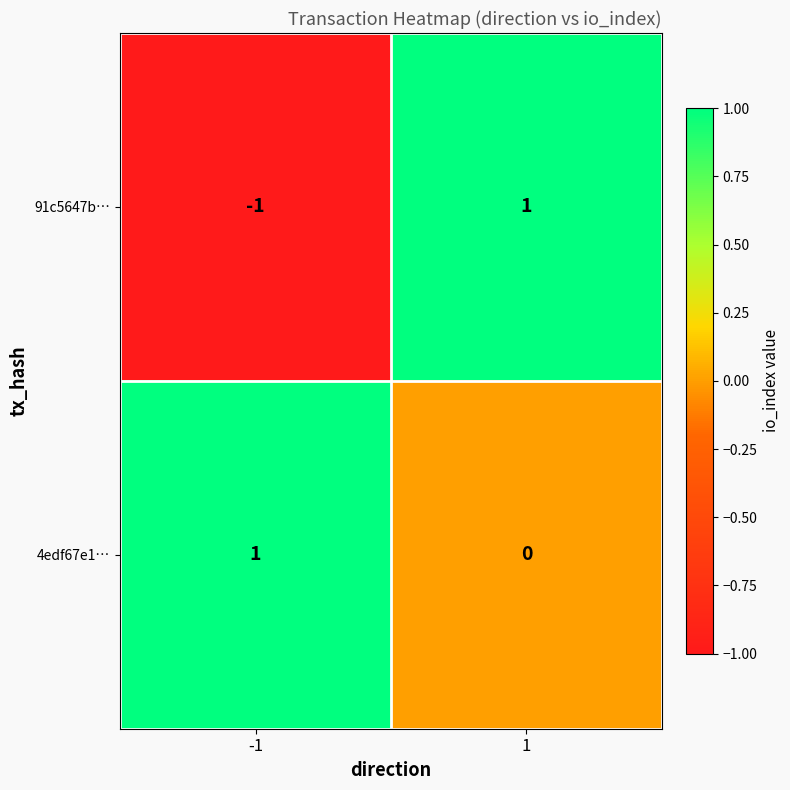

List the labels in order of 91c5647b… value, smallest first.

-1, 1